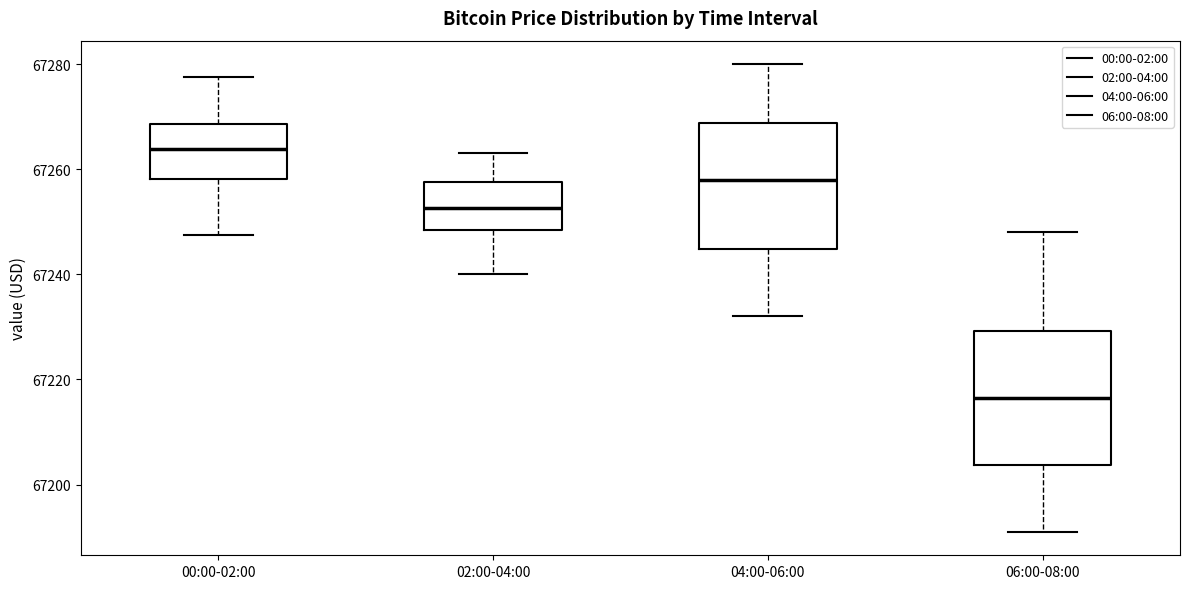

Reading left to right, transcribe this box plot: for each box, give where its median line is, the range the box spans, and where its two whiskers end, as read against the y-axis. The values are not printed on the chart, so give them approximately, as read against the axis.

00:00-02:00: median 67264, box 67258 to 67268, whiskers 67248 to 67278
02:00-04:00: median 67252, box 67248 to 67258, whiskers 67240 to 67264
04:00-06:00: median 67258, box 67244 to 67268, whiskers 67232 to 67280
06:00-08:00: median 67216, box 67204 to 67230, whiskers 67192 to 67248